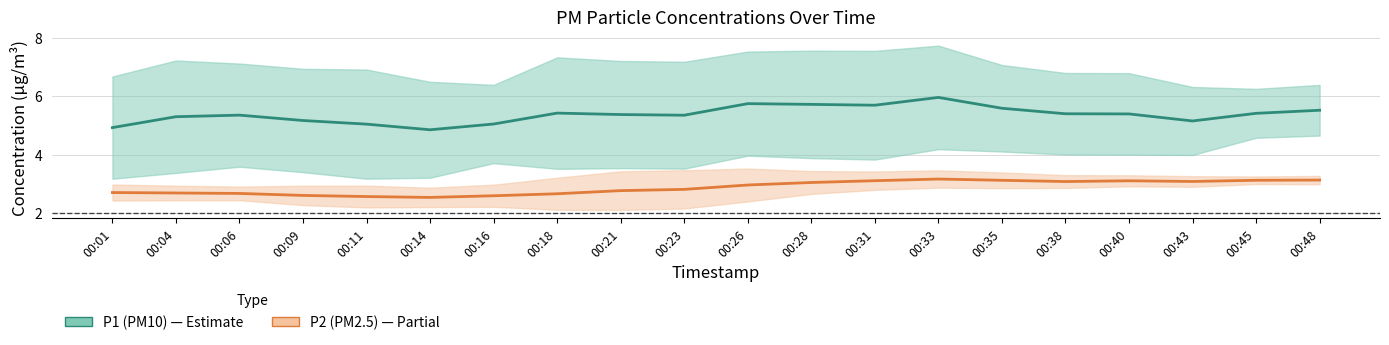

How many distinct data groups are displayed?

2